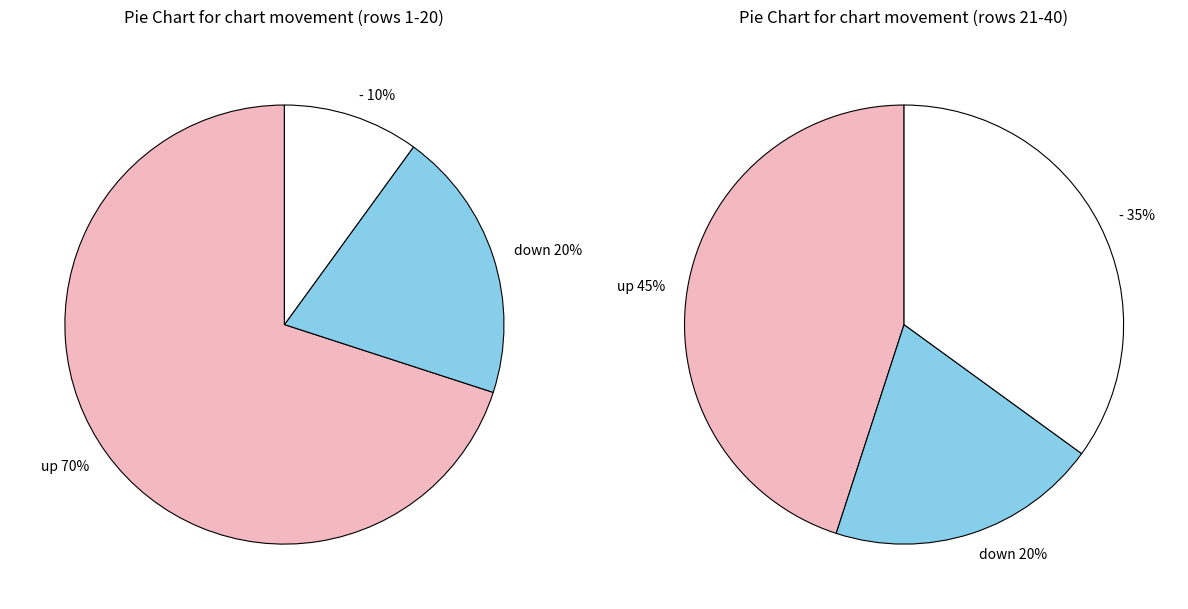

Count the number of slices in the pie.

3